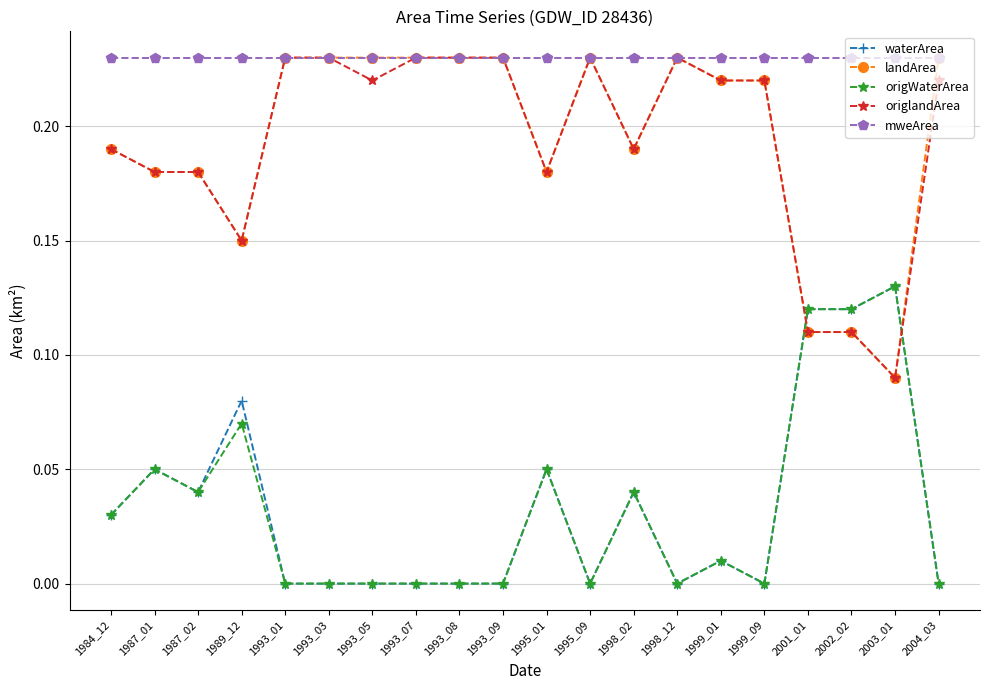

After their last crossing, which series has the higher values: origlandArea or waterArea?

origlandArea